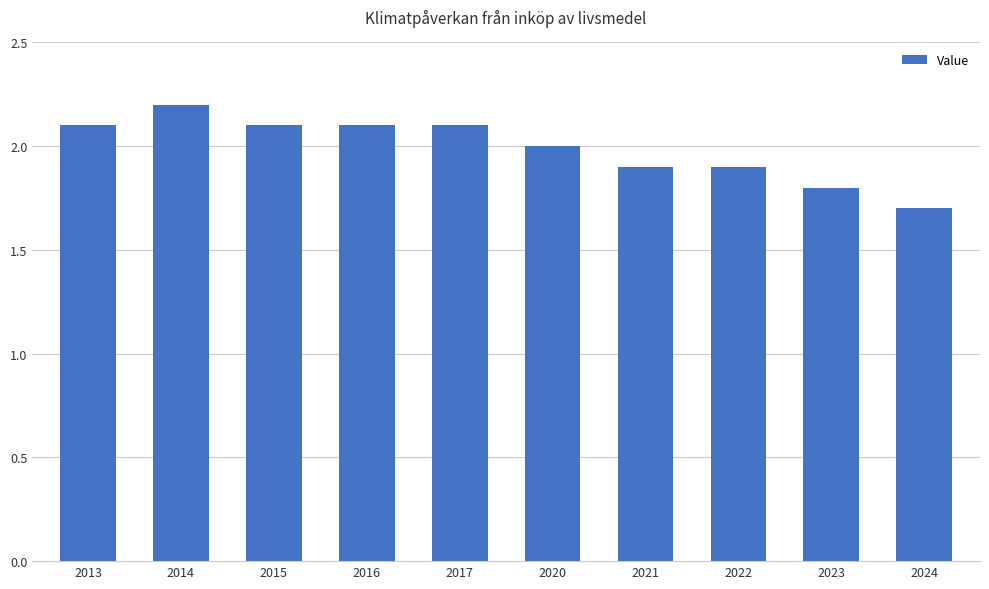

The chart shows a value of 1.3 at 2013. True or false?

False